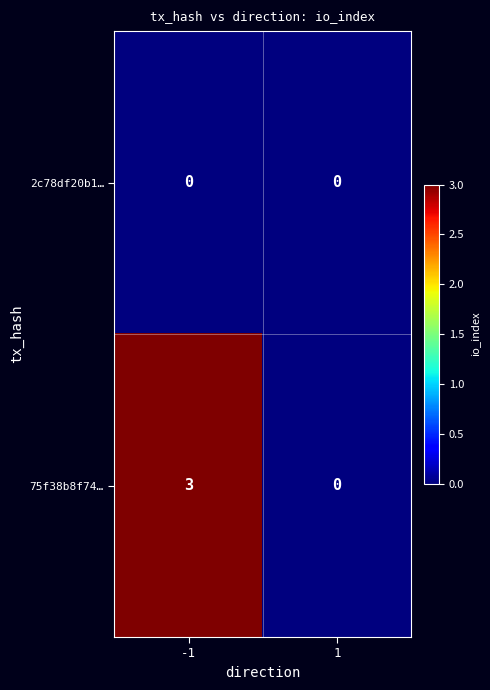

What is the difference between the 75f38b8f74… values at -1 and 1?

3